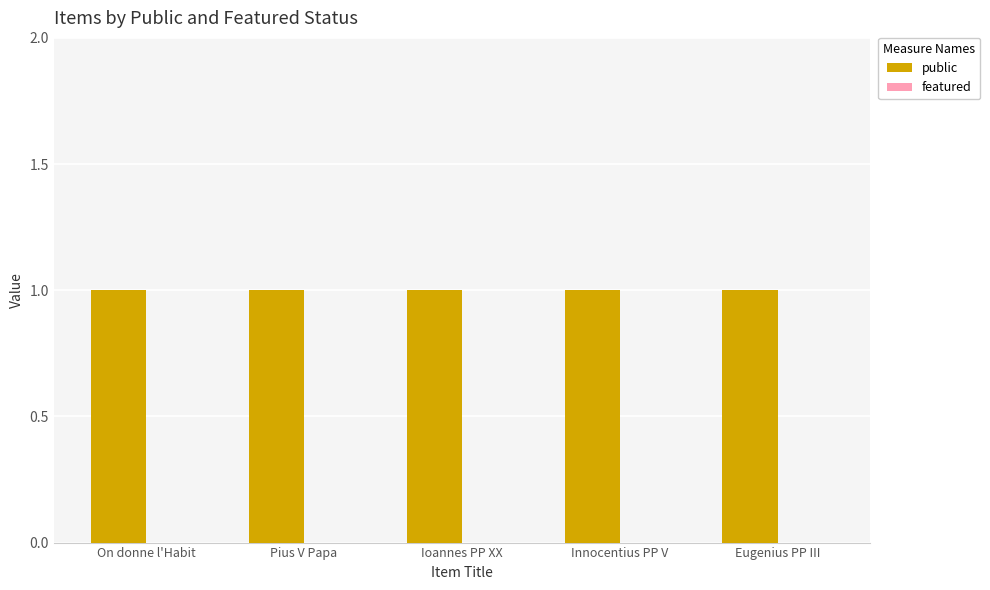

How many bars are there in total?

10